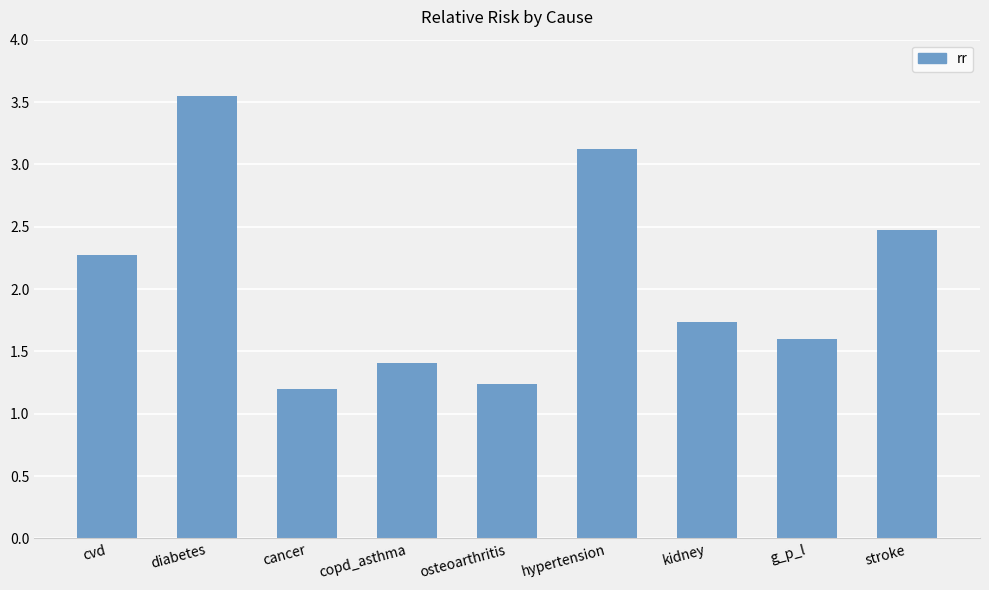

List the labels in order of value, smallest first.

cancer, osteoarthritis, copd_asthma, g_p_l, kidney, cvd, stroke, hypertension, diabetes